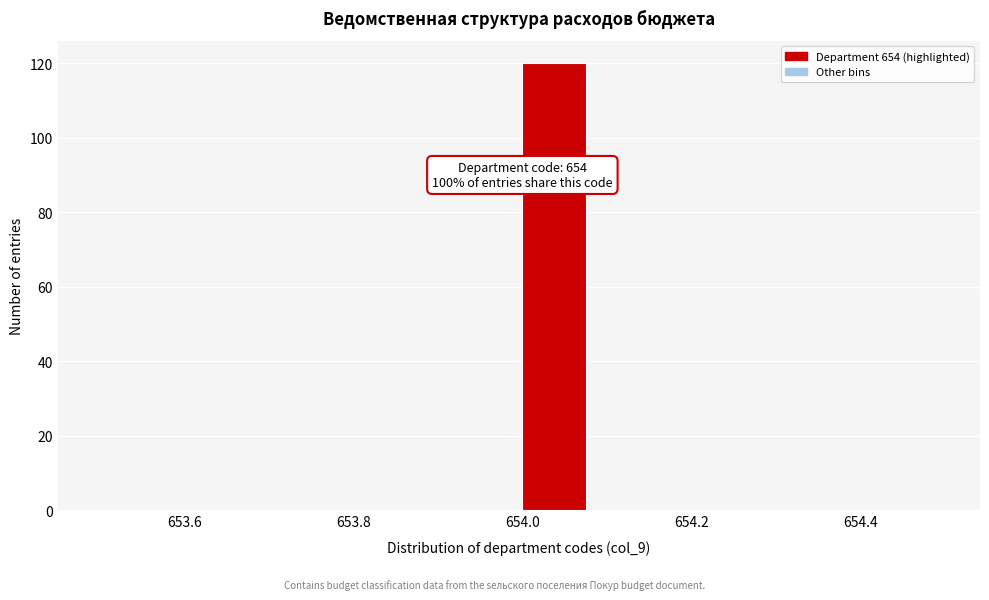

Which range on the x-axis has the tallest bar?

654.00 to 654.08